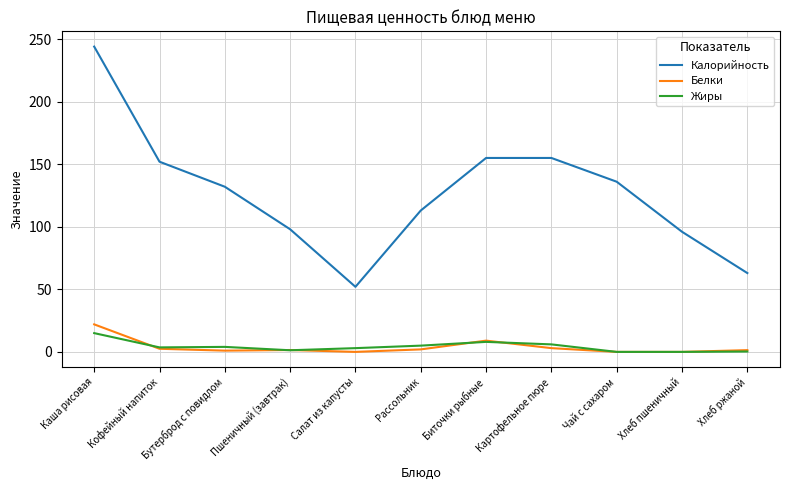

Which category has the highest value in the Калорийность series?

Каша рисовая